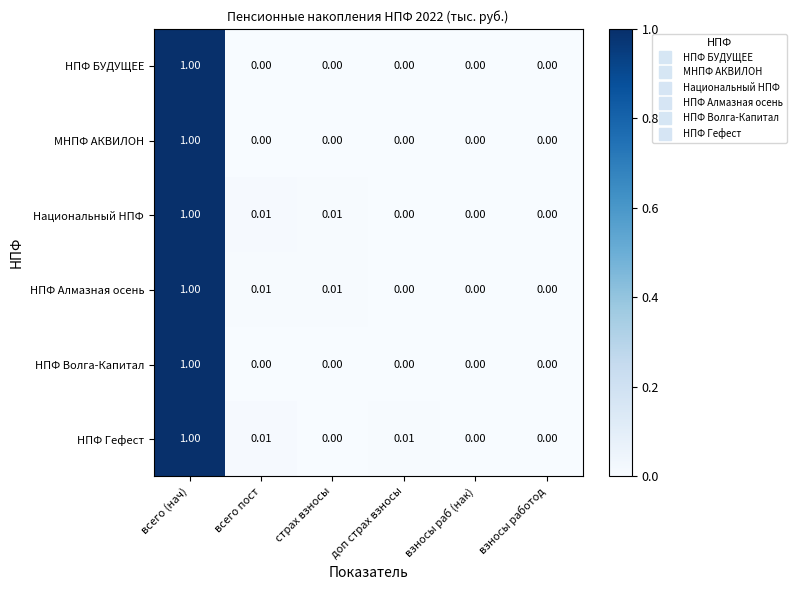

How many distinct data groups are displayed?

6